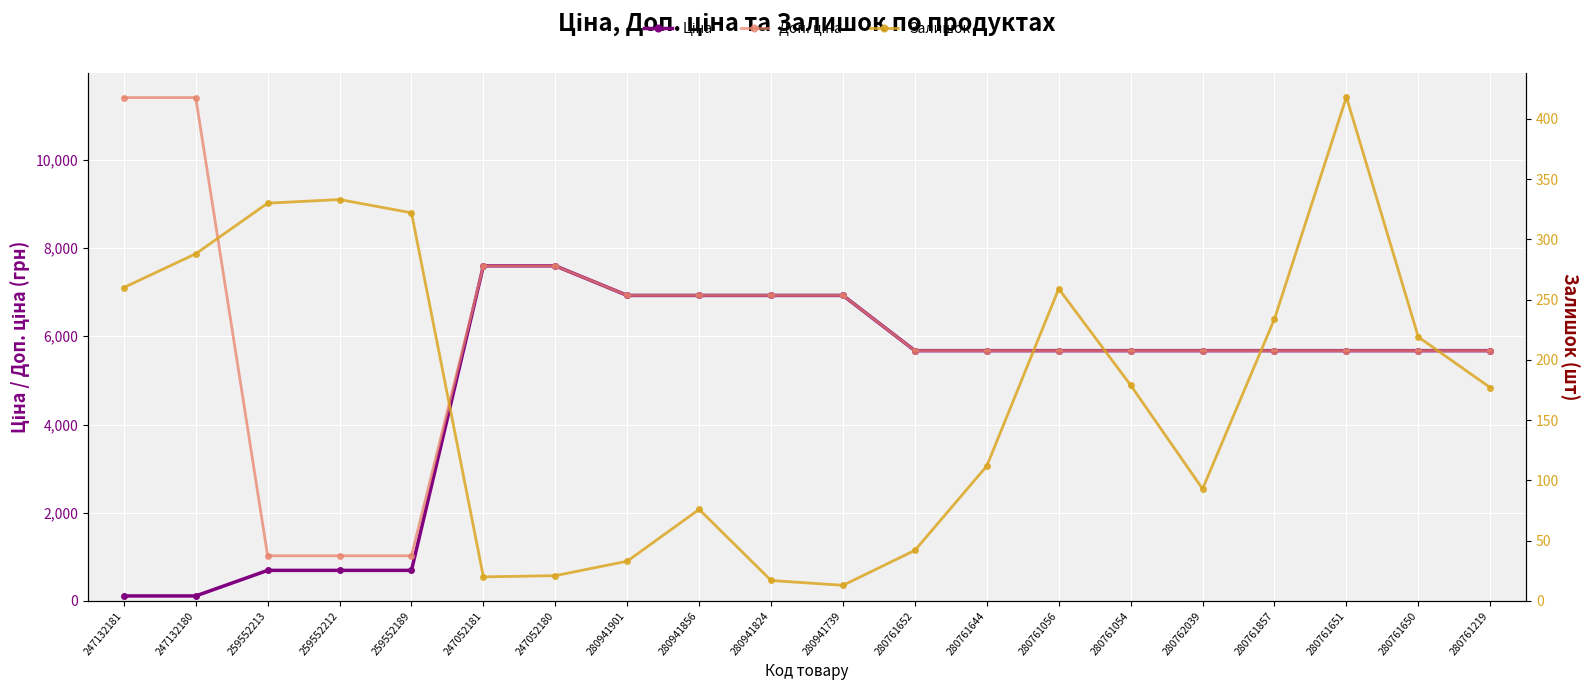

At 247132180, list the series in order from smallest to largest.

Ціна, Залишок, Доп. ціна